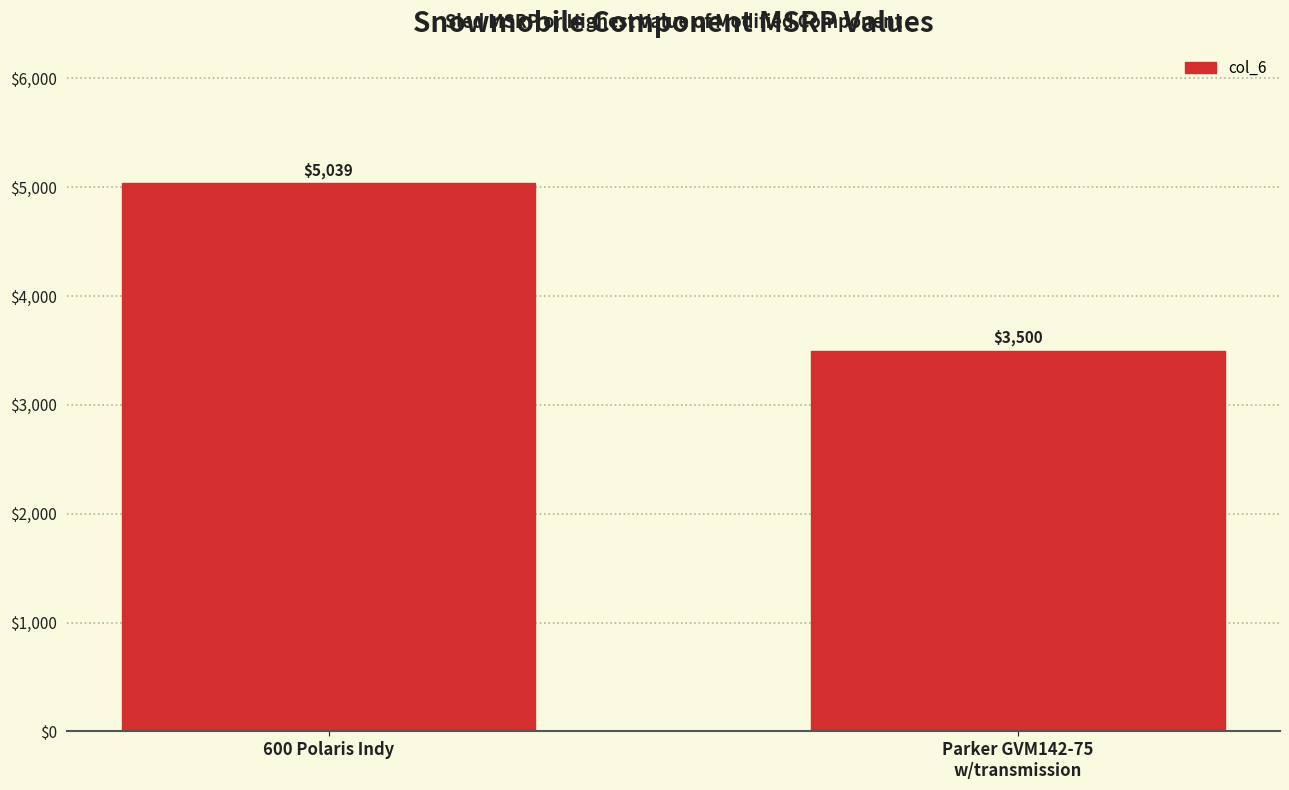

The value at 600 Polaris Indy is 8797.1. True or false?

False